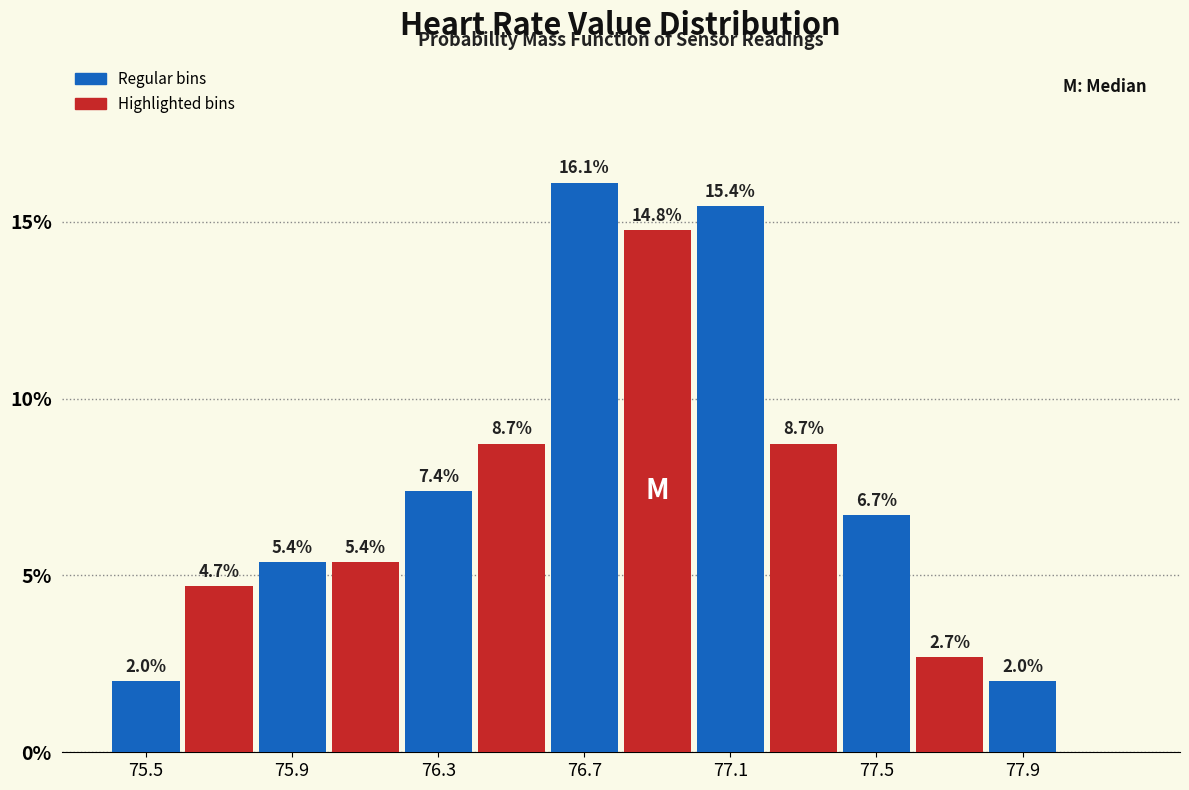

Over which range of the x-axis is the bar tallest?

76.6 to 76.8